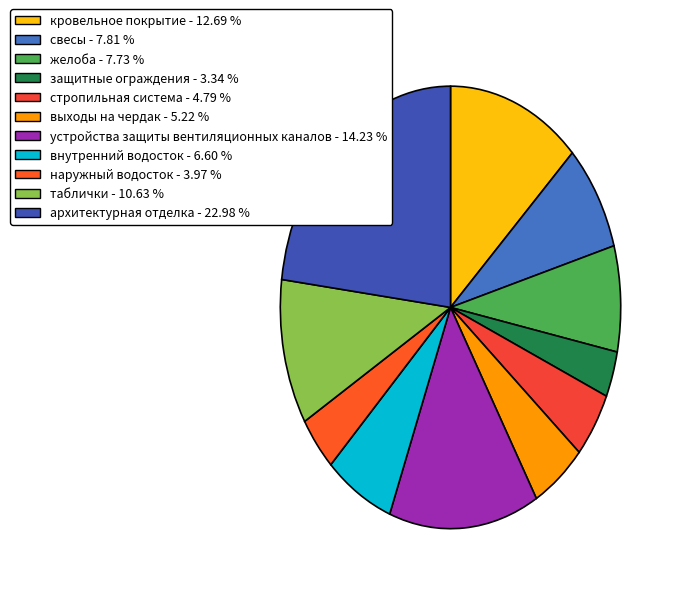

How many segments does this pie chart have?

11